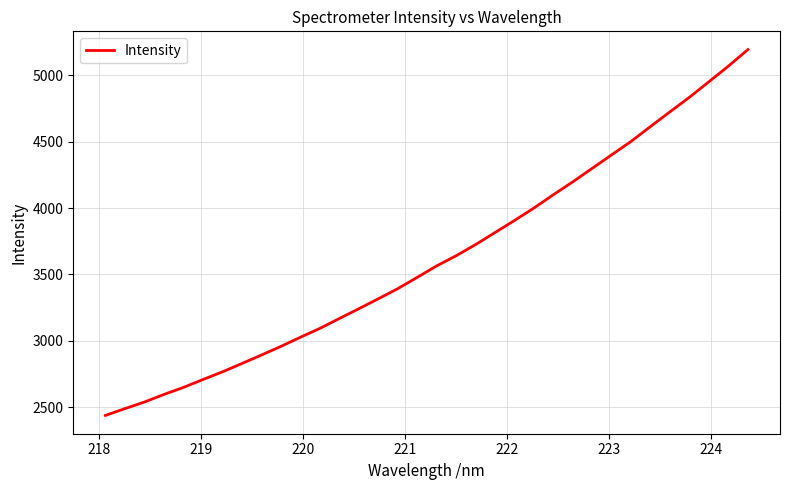

Does the chart have visible grid lines?

Yes